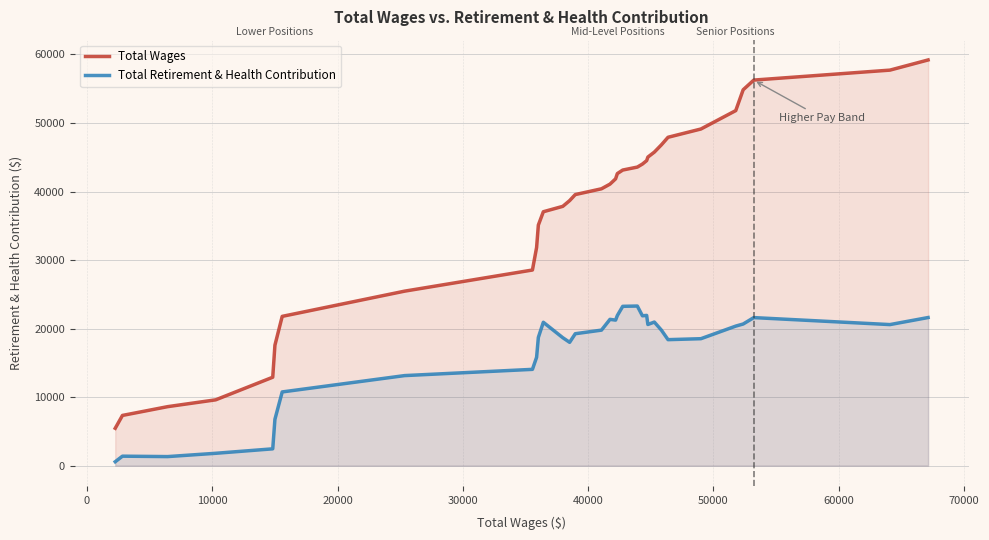

Which series has the widest spread of values?

Total Wages